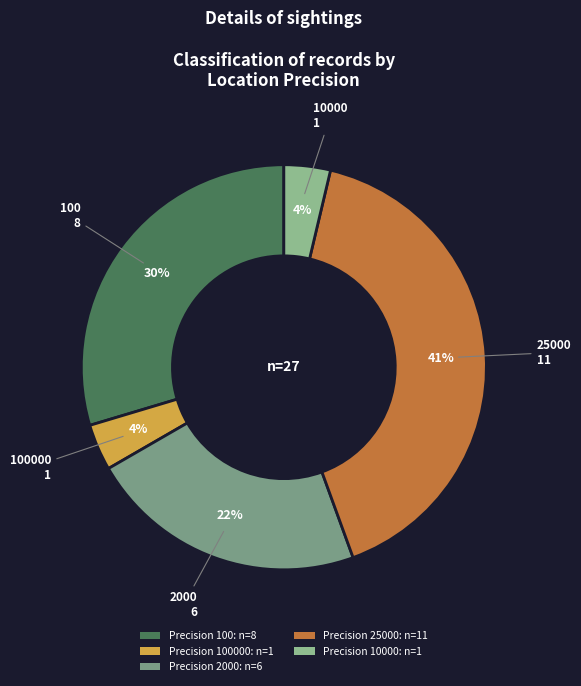

Which category has the biggest portion of the pie?

Precision 25000: n=11